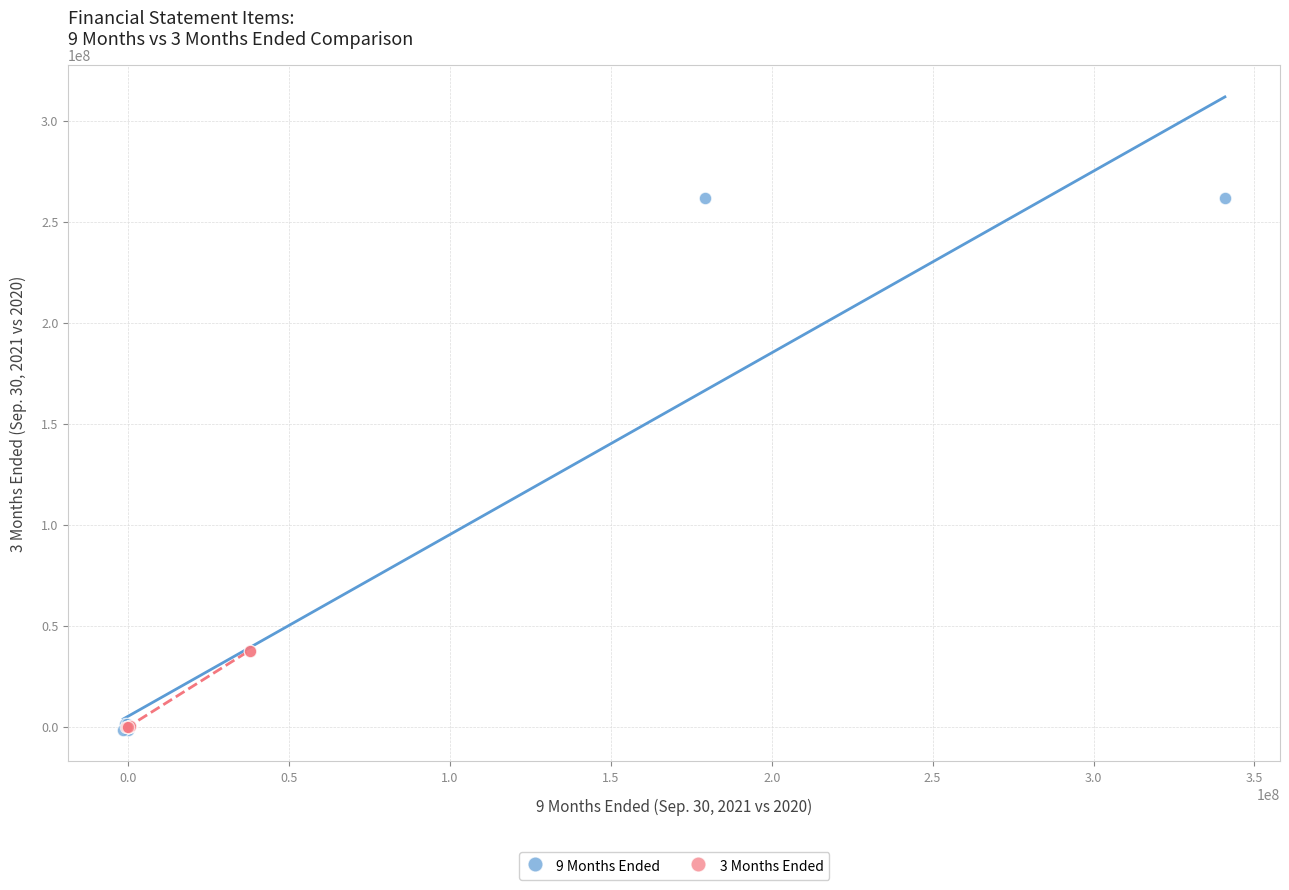

Which series has the largest Y range (max minus min)?

9 Months Ended